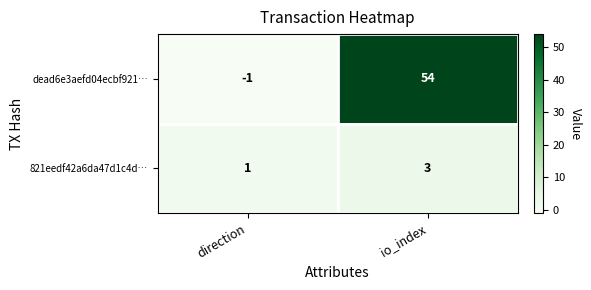

At which label is 821eedf42a6da47d1c4d… closest to 2?

direction